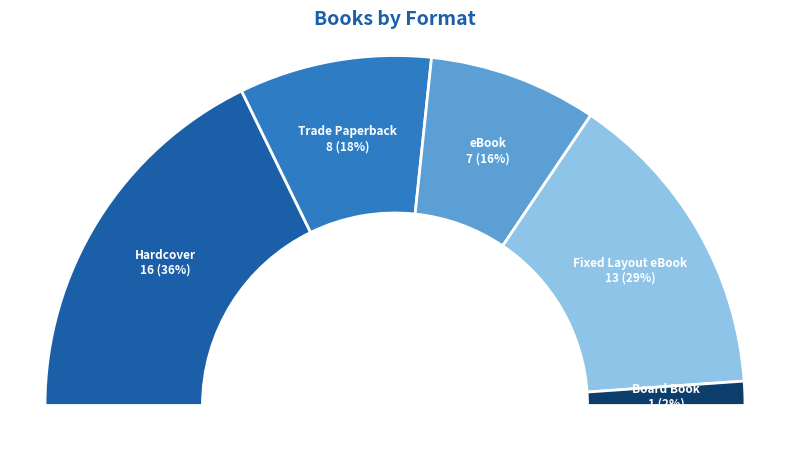

Does any single category account for the majority?

No